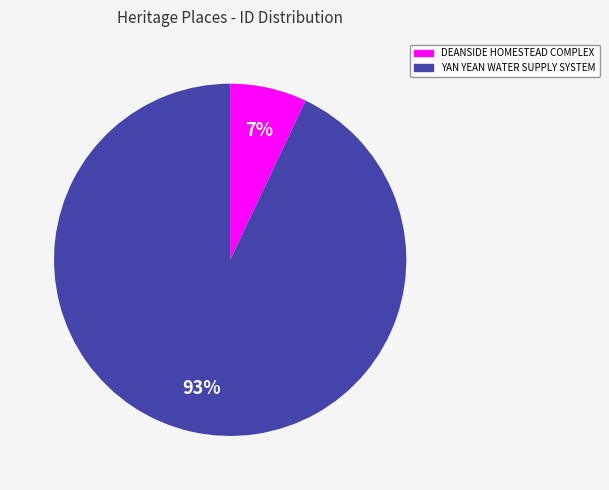

Approximately how many times larger is the value at DEANSIDE HOMESTEAD COMPLEX compared to YAN YEAN WATER SUPPLY SYSTEM?

0.1